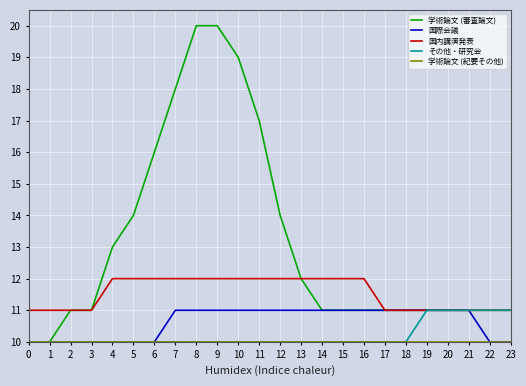

The その他・研究会 series shows 5 at 20. True or false?

False